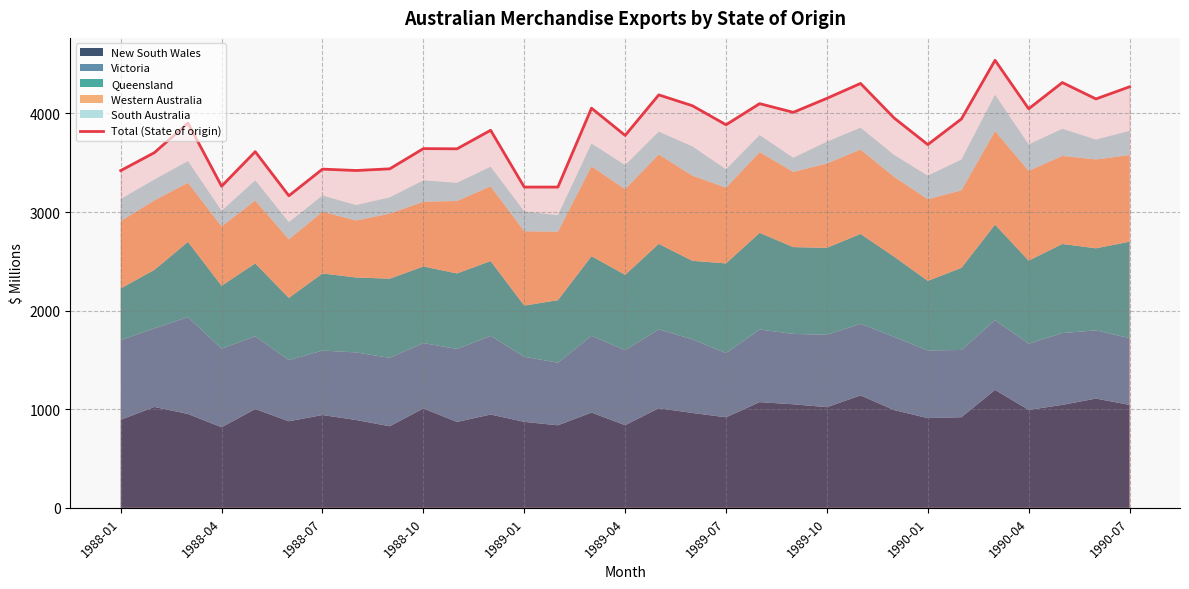

How many lines are shown in the chart?

1